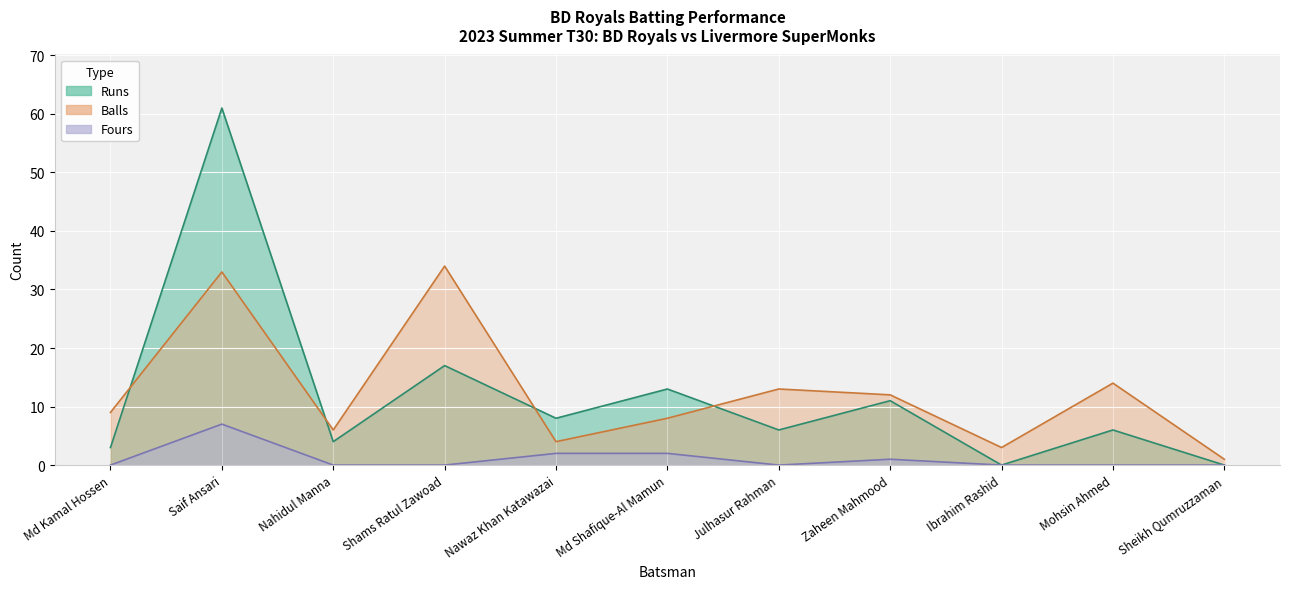

What is the difference between the second highest and second lowest values in the Fours series?

2